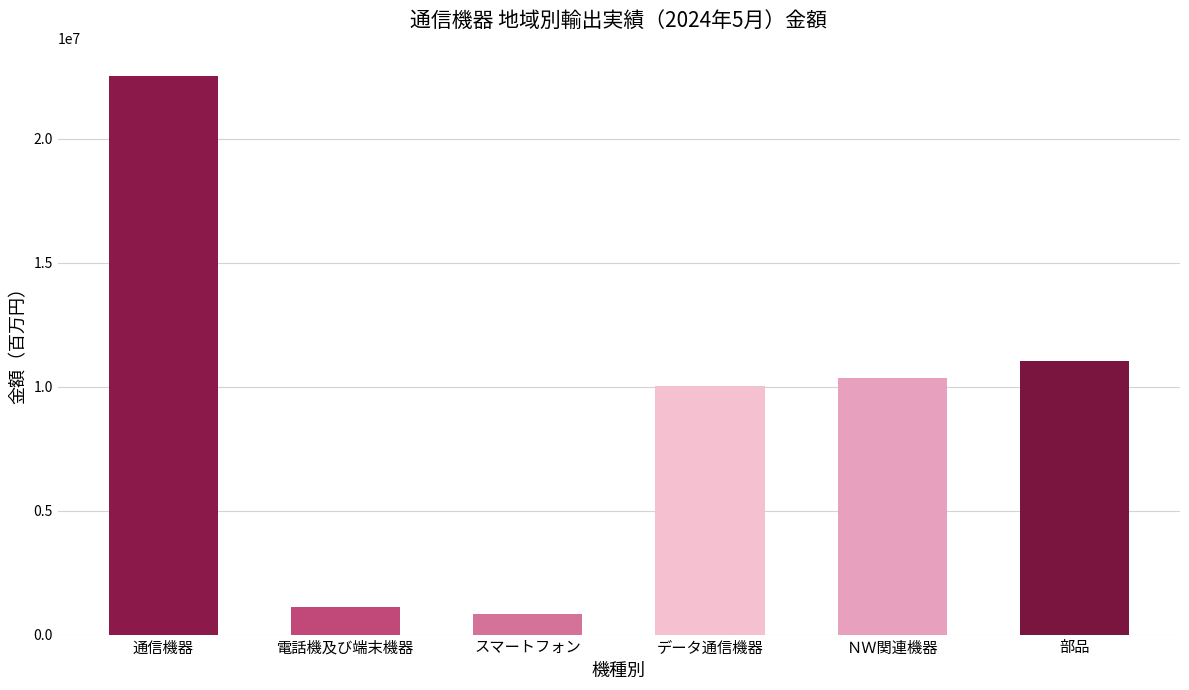

What is the maximum value shown in the chart?

22548113